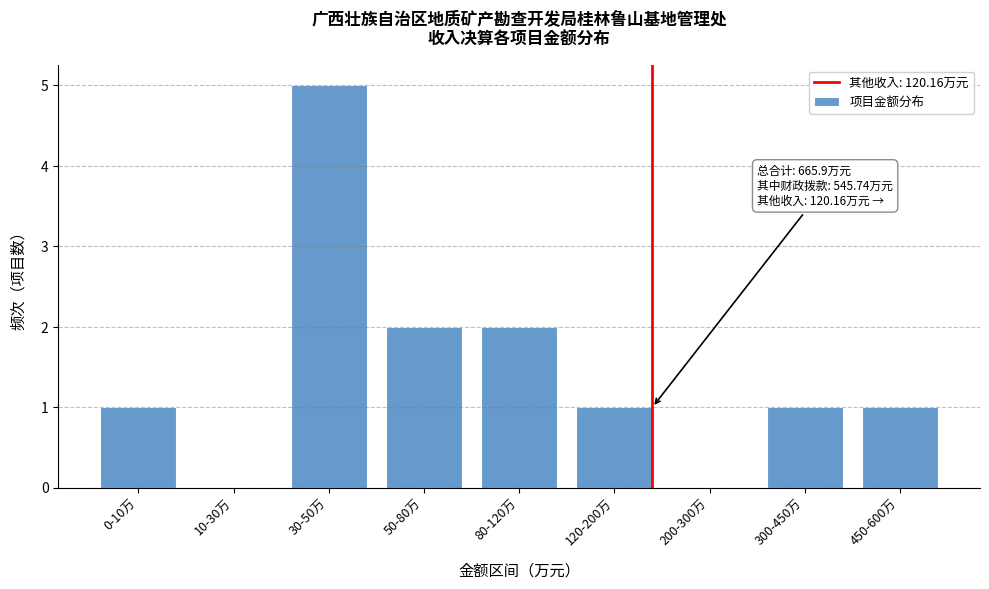

Reading left to right, list all the values displayed in this chart.

0-10万=1	10-30万=0	30-50万=5	50-80万=2	80-120万=2	120-200万=1	200-300万=0	300-450万=1	450-600万=1